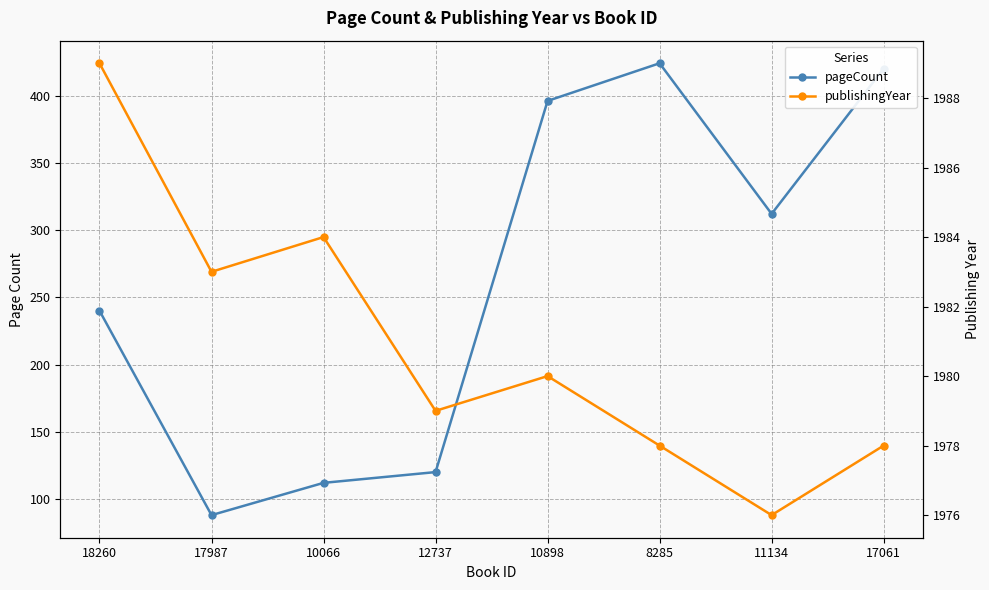

How many interior local peaks does the pageCount series have?

1